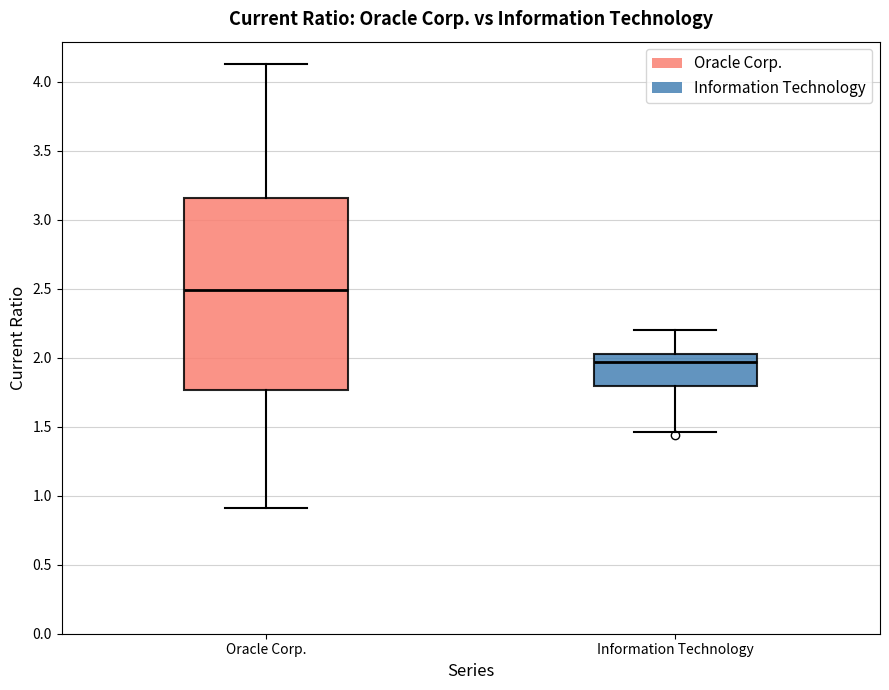

Where does the upper whisker of the box for Oracle Corp. end on the y-axis? The values are not printed on the chart, so give them approximately, as read against the axis.

4.15